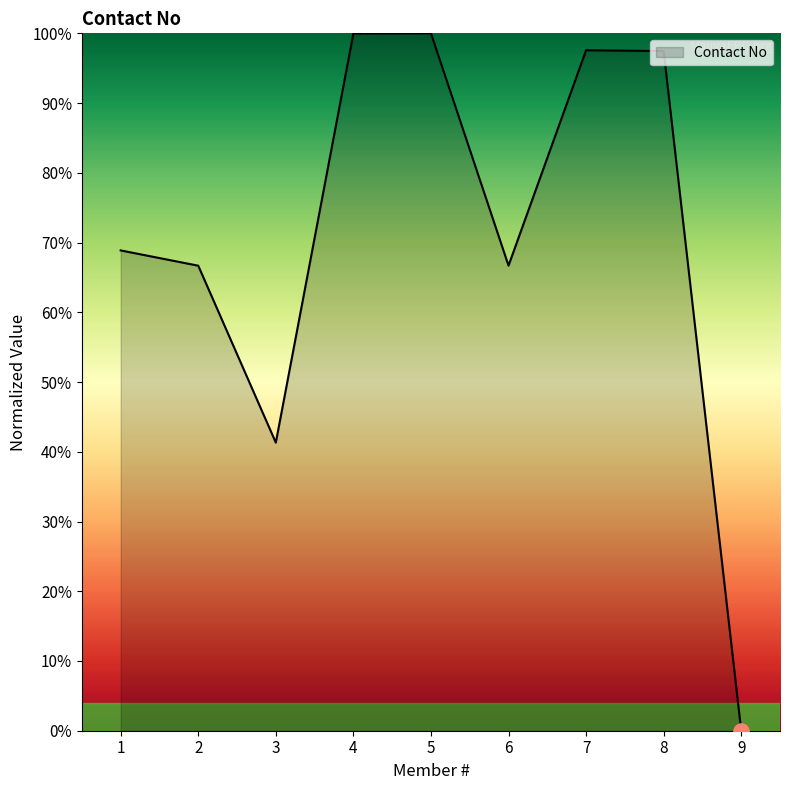

Between 4 and 7, which is larger?

4